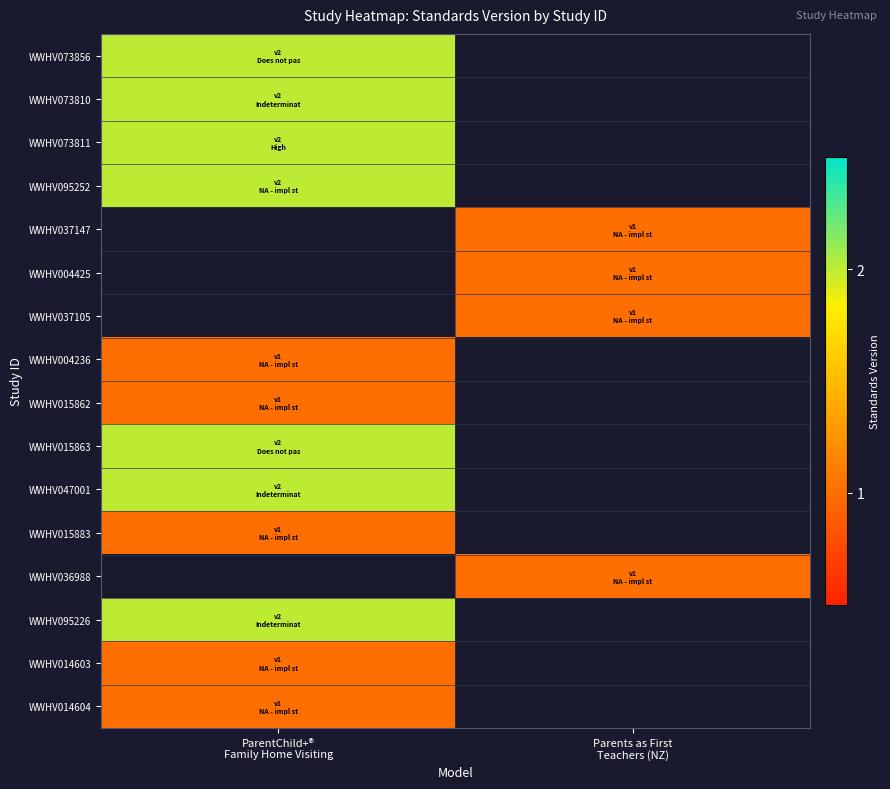

Is the value of WWHV015883 at ParentChild+® Family Home Visiting greater than the value of WWHV073856 at Parents as First Teachers (NZ)?

No